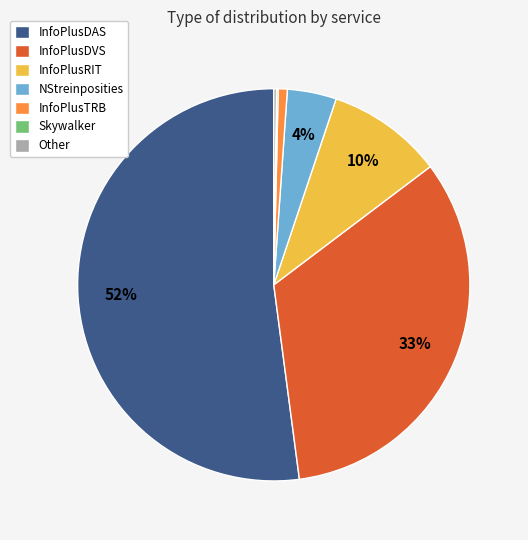

Is there a majority slice in this chart?

Yes